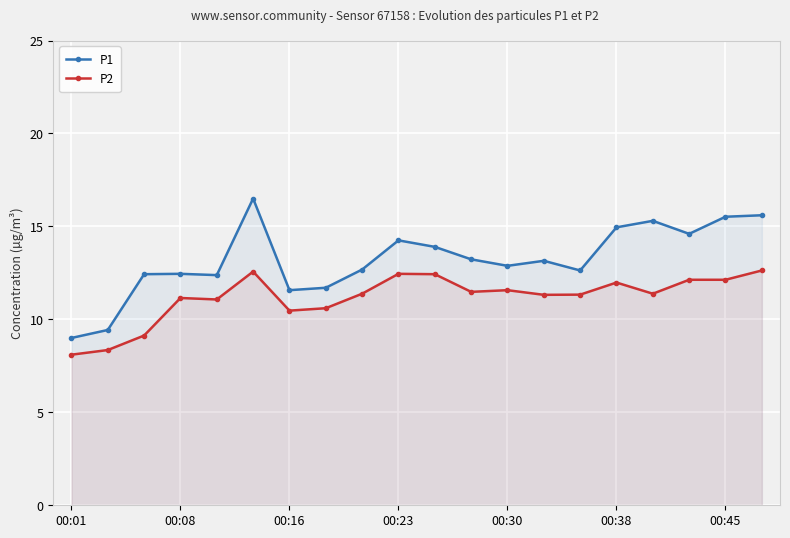

Reading left to right, what are all the values shown in this chart?

P1: 9.0	9.4	12.4	12.4	12.4	16.5	11.6	11.7	12.7	14.2	13.9	13.2	12.9	13.2	12.6	14.9	15.3	14.6	15.5	15.6
P2: 8.1	8.3	9.1	11.2	11.1	12.6	10.5	10.6	11.4	12.4	12.4	11.5	11.6	11.3	11.3	12.0	11.4	12.1	12.1	12.6